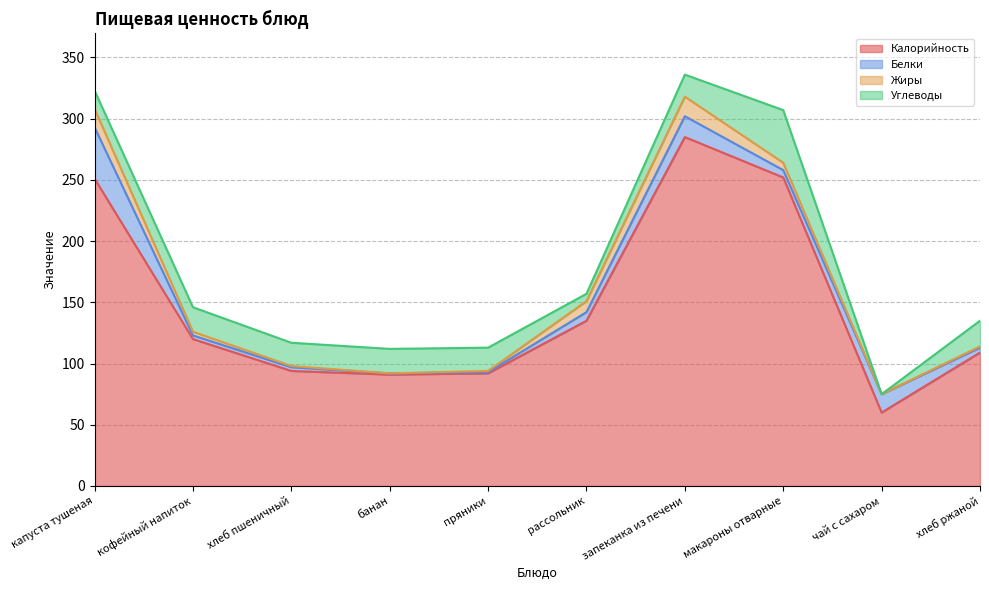

What is the maximum value shown in the chart?

285